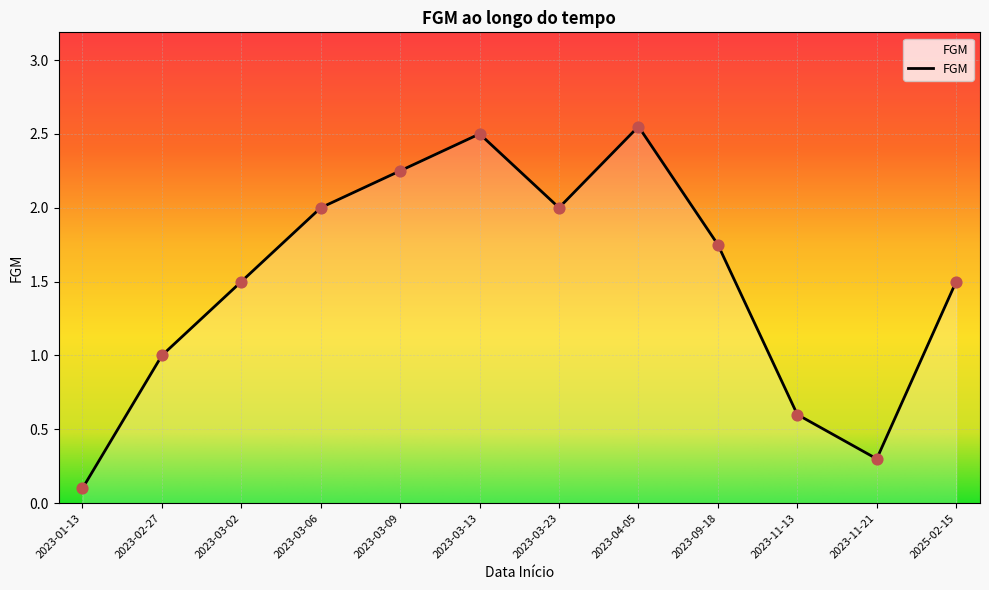

What is the change in value from 2023-11-13 to 2023-11-21?

-0.3